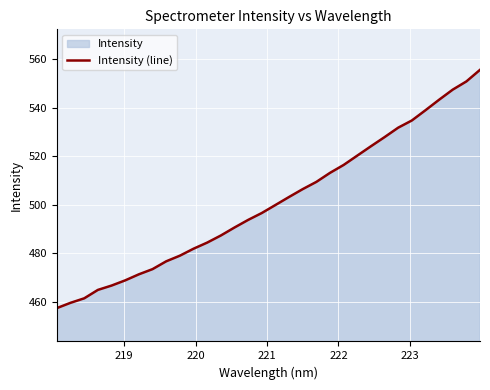

Reading left to right, transcribe all the data shown in this chart.

457.5	459.7	461.5	465.0	466.8	468.9	471.4	473.5	476.8	479.1	481.9	484.4	487.4	490.6	493.8	496.6	499.9	503.2	506.4	509.4	513.1	516.4	520.2	524.1	527.8	531.7	534.7	538.9	543.2	547.4	550.7	555.5